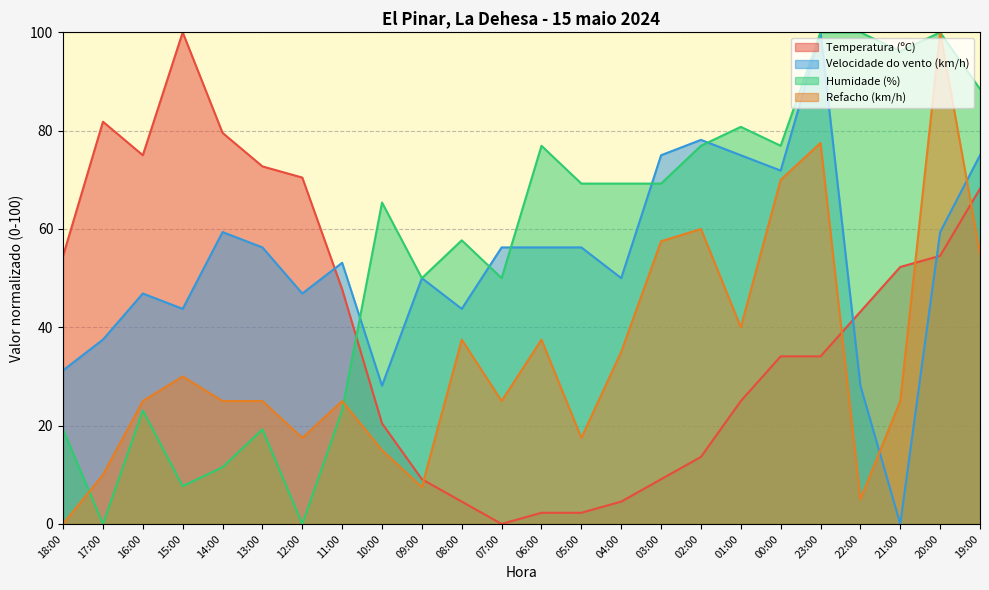

What is the difference between the highest and lowest values at 22:00?

95.0